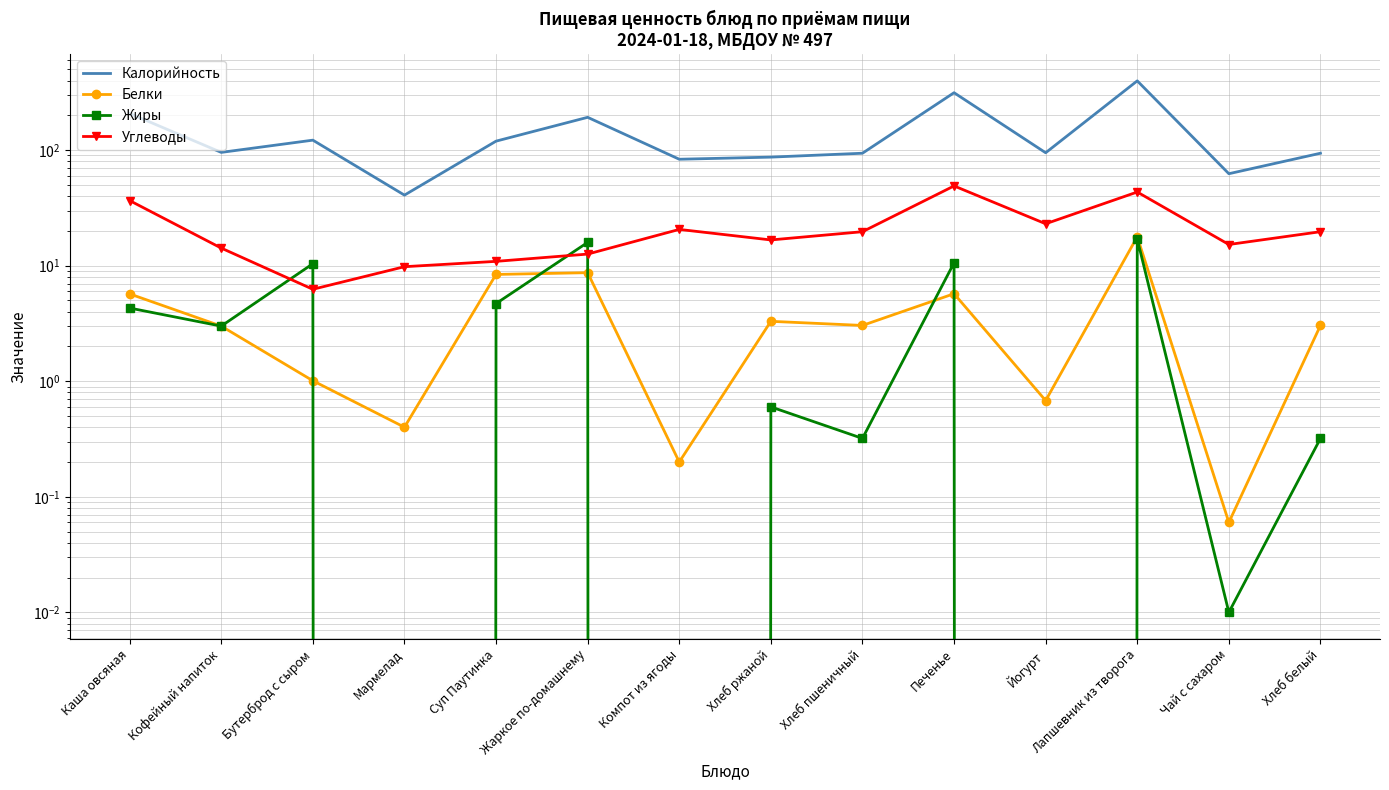

Where is Калорийность nearest to the value 219?

Каша овсяная